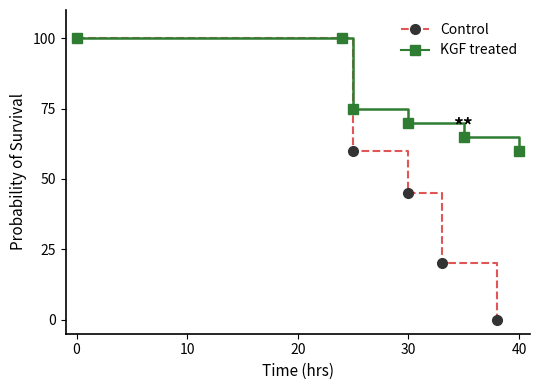

Between 20 and 40, which series saw the biggest shift?

Control